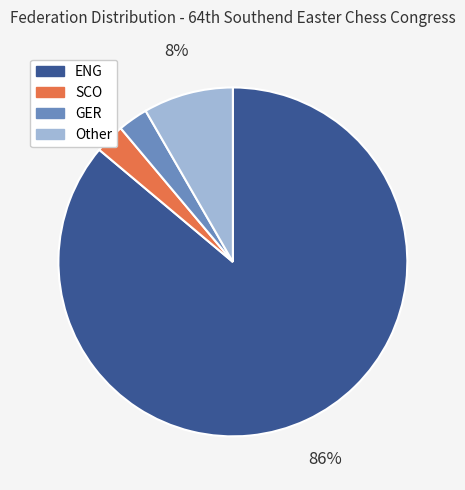

How many slices are in this pie chart?

4